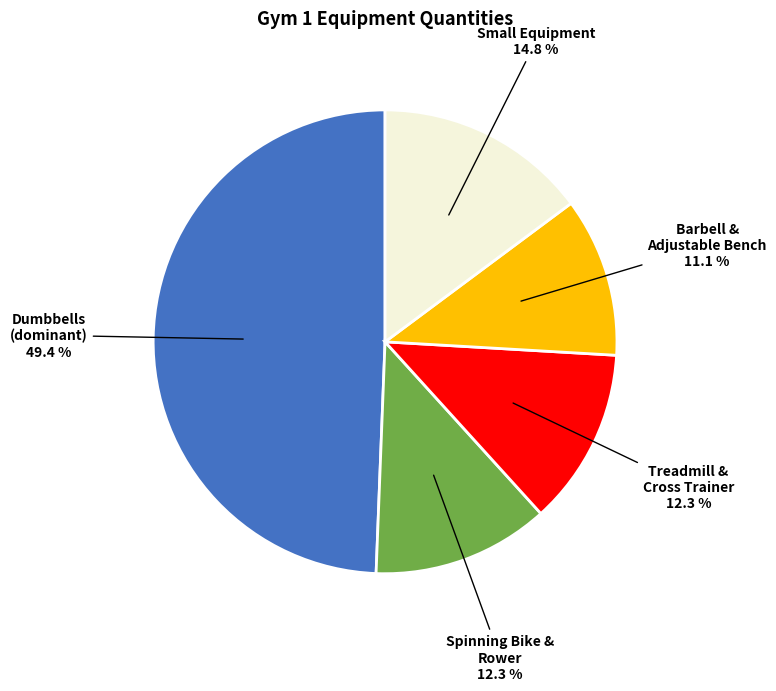

Is there any slice that represents more than half of the pie?

No